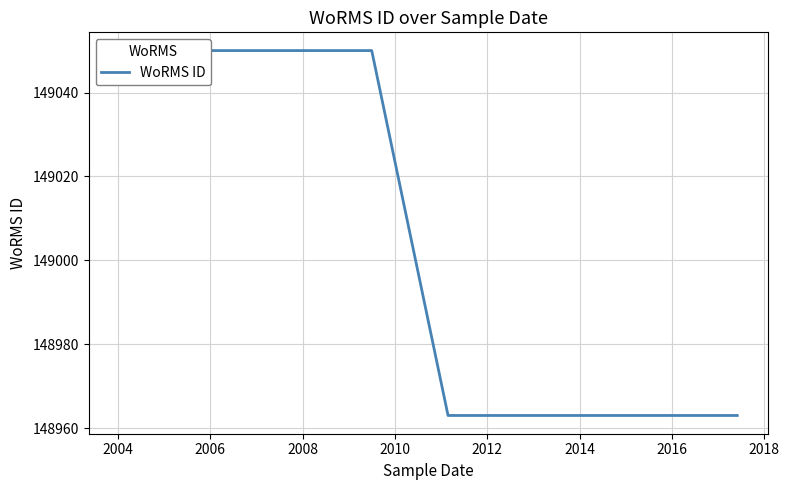

What is the sum of all values?

596026